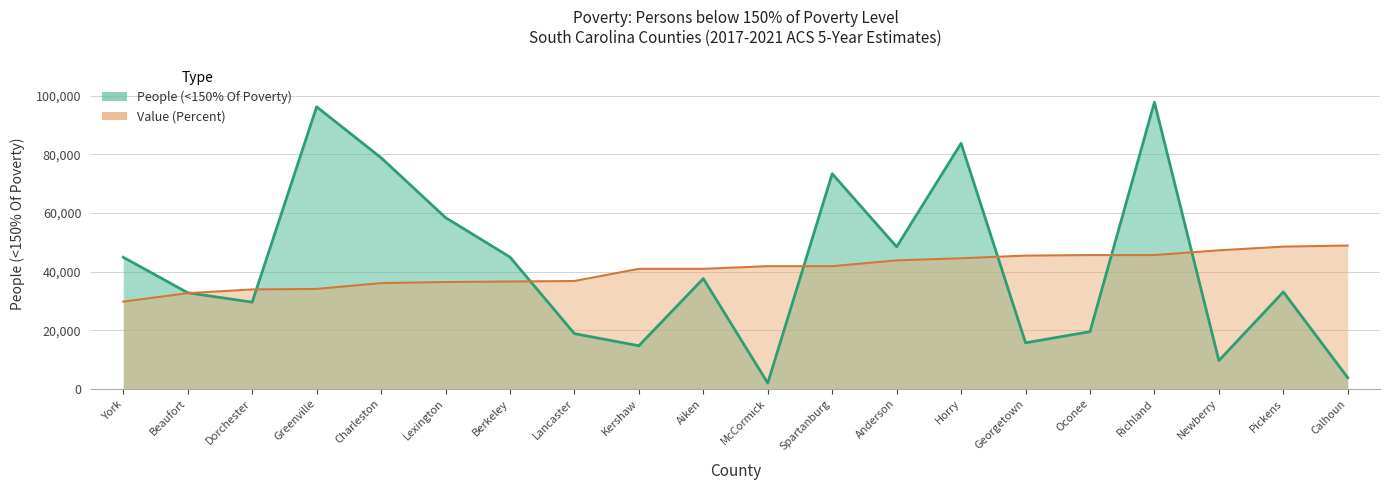

How many series are shown in this chart?

2